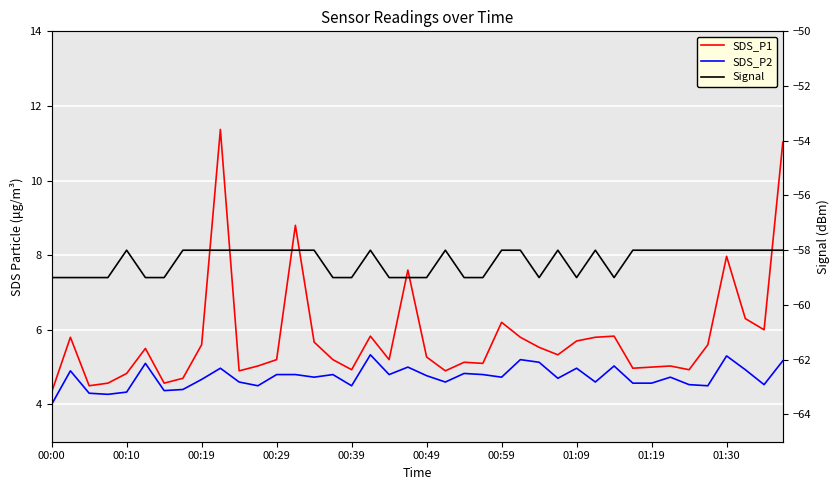

Which series has the largest range (max minus min)?

SDS_P1